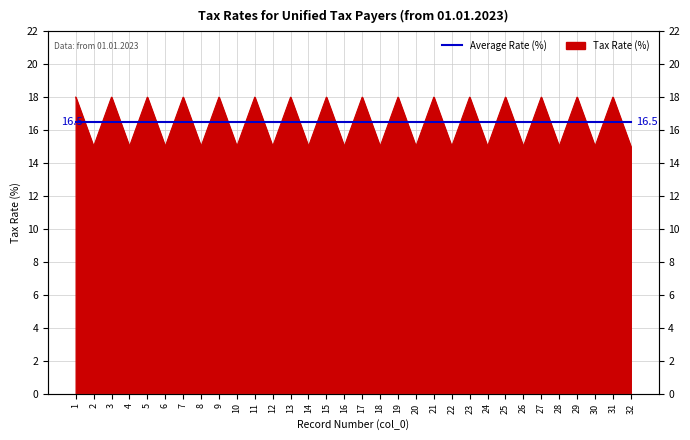

List the labels in order of value, largest first.

1, 3, 5, 7, 9, 11, 13, 15, 17, 19, 21, 23, 25, 27, 29, 31, 2, 4, 6, 8, 10, 12, 14, 16, 18, 20, 22, 24, 26, 28, 30, 32